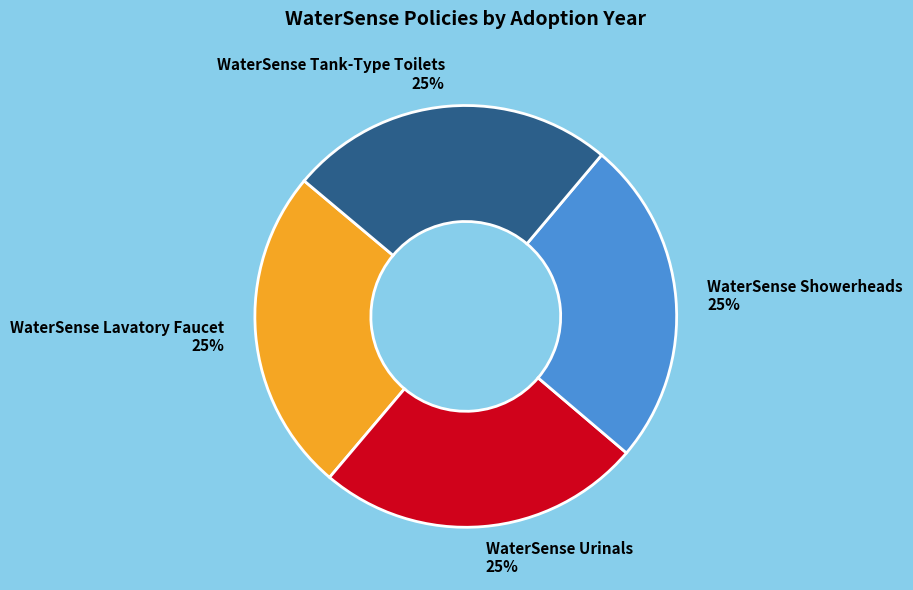

What percentage is the WaterSense Urinals 25% slice, to the nearest percent?

25%